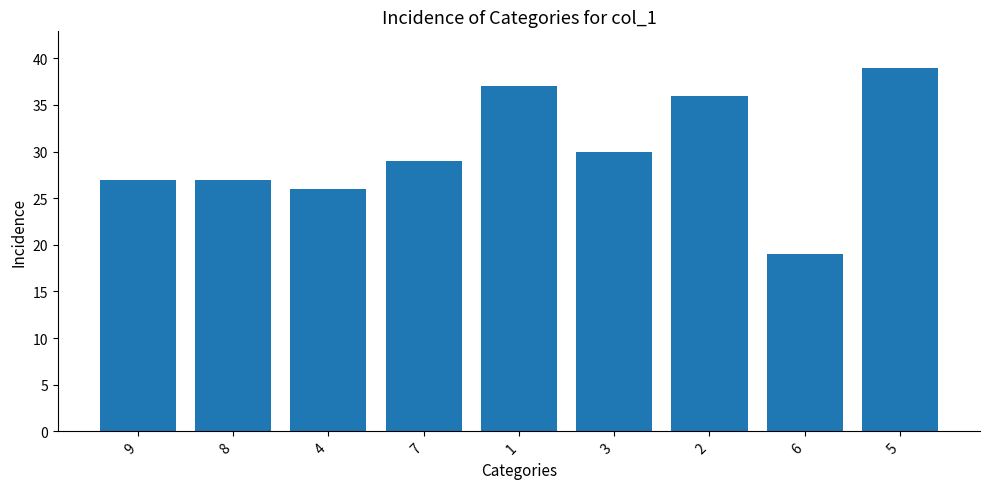

Where is the data nearest to the value 29?

7